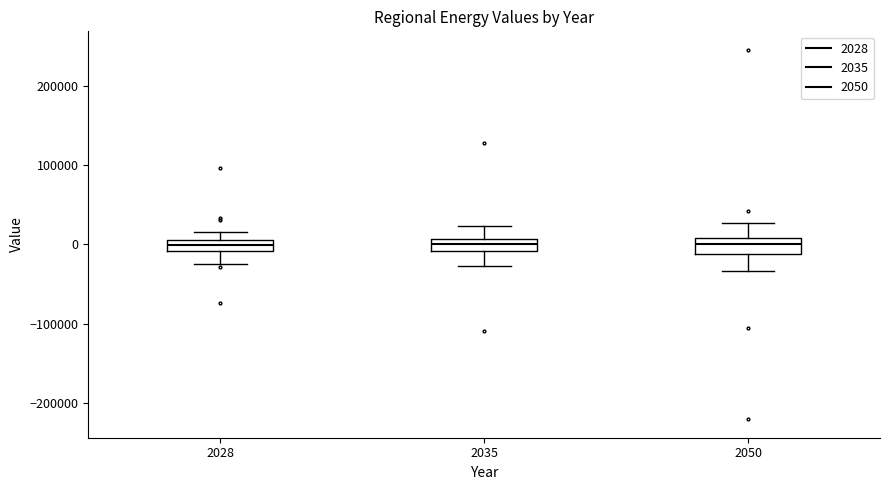

Where does the upper whisker of the box at x = 2035 end on the y-axis? The values are not printed on the chart, so give them approximately, as read against the axis.

20000